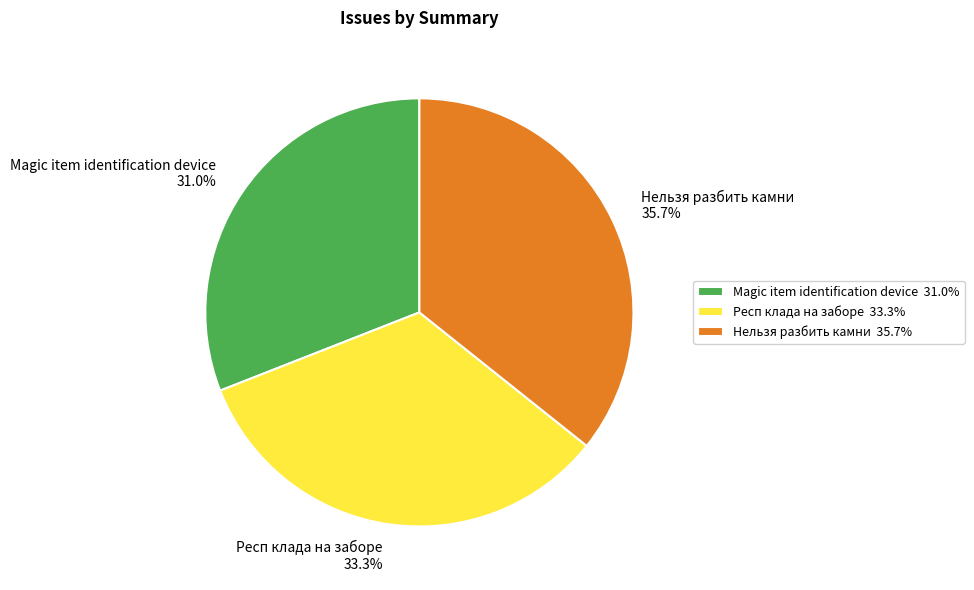

Which has a higher value, Респ клада на заборе or Нельзя разбить камни?

Нельзя разбить камни